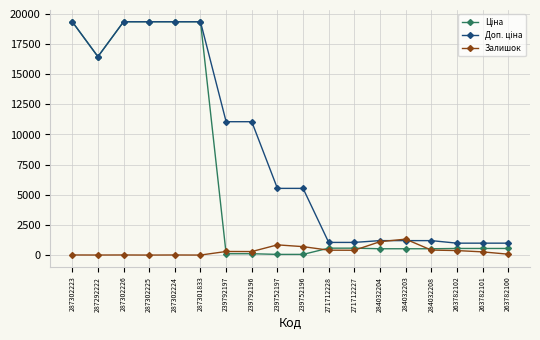

What is the spread (max minus min) of values at 287301833?

19343.1